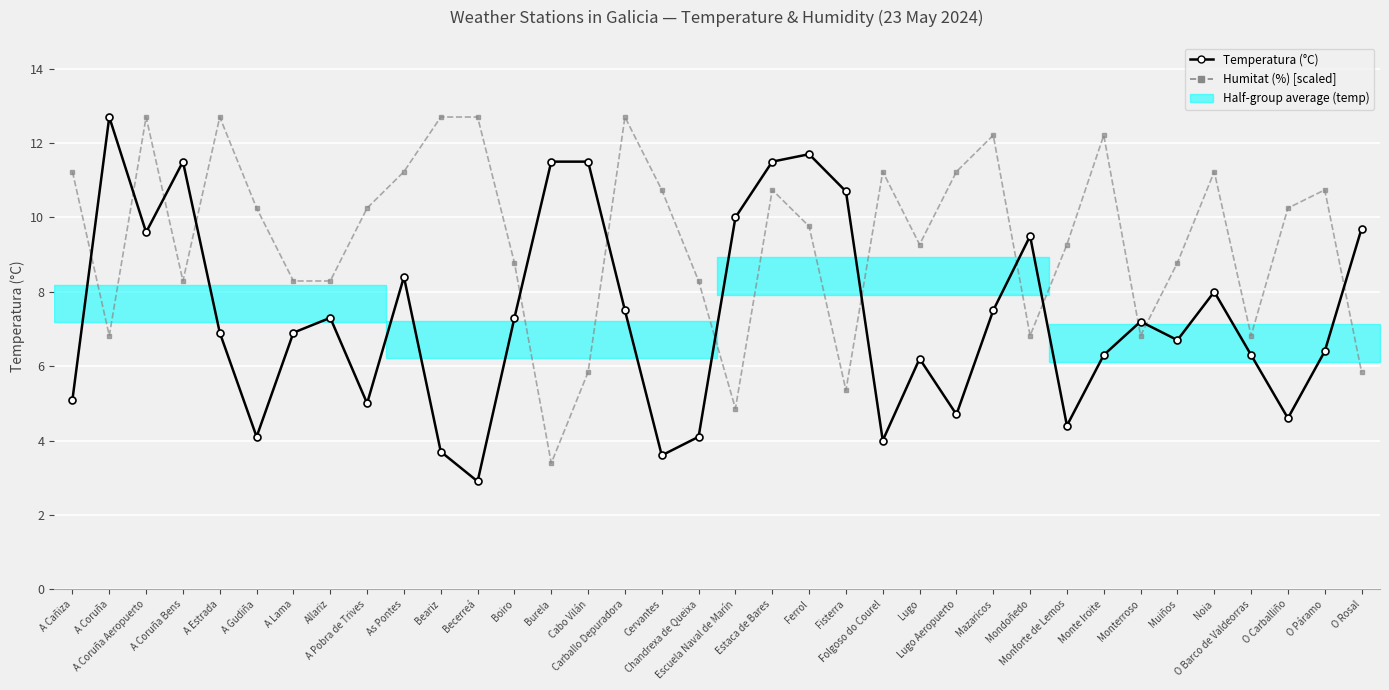

The Temperatura (°C) series shows 14.5 at A Coruña Aeropuerto. True or false?

False